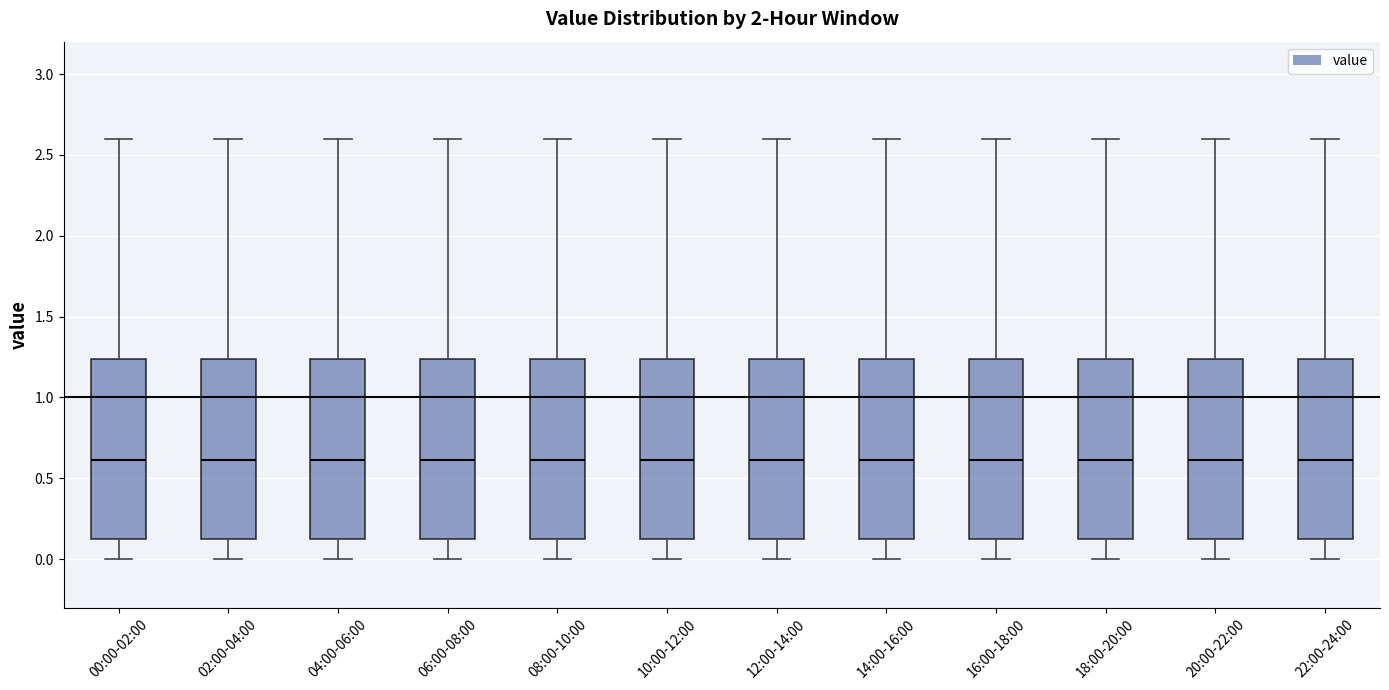

Where is the upper edge of the box for 16:00-18:00 on the y-axis? The values are not printed on the chart, so give them approximately, as read against the axis.

1.25